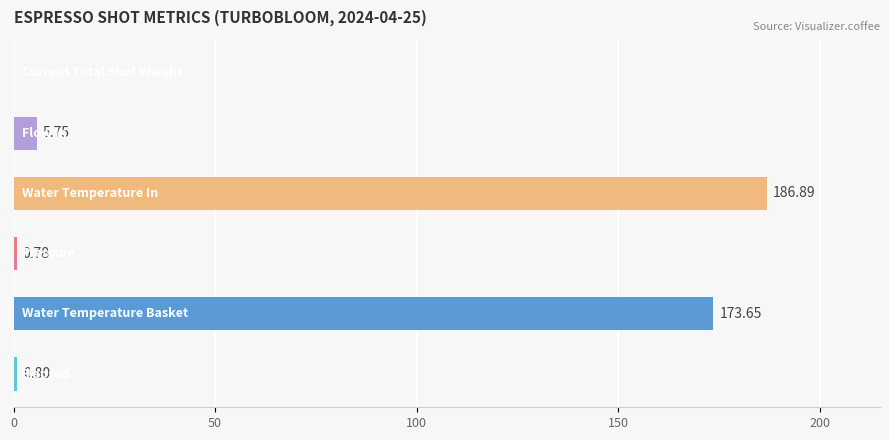

What is the sum of all values?

367.9